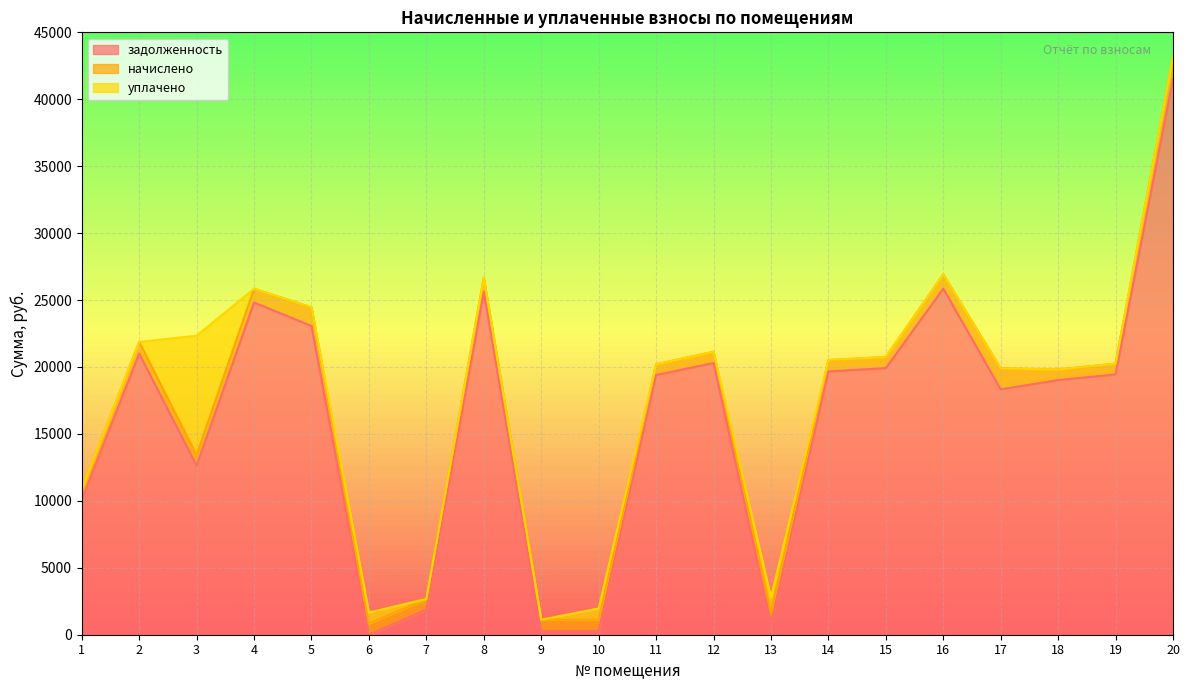

Reading left to right, what are all the values shown in this chart?

задолженность: 10075.2	21001.2	12621.2	24815.4	23064.4	5.2	1870.0	25615.9	280.8	280.8	19400.2	20295.0	840.5	19667.5	19918.2	25851.2	18327.2	19023.6	19447.3	41484.6
начислено: 780.0	869.7	801.5	1027.7	1394.2	824.9	801.5	1060.8	842.4	842.4	803.4	840.5	840.5	852.1	824.9	1070.5	1565.8	787.8	805.4	1718.0
уплачено: 0.0	0.0	8916.3	0.0	0.0	830.0	0.0	0.0	0.0	842.4	0.0	0.0	1120.6	6.6	0.0	0.0	0.0	0.0	0.0	0.0